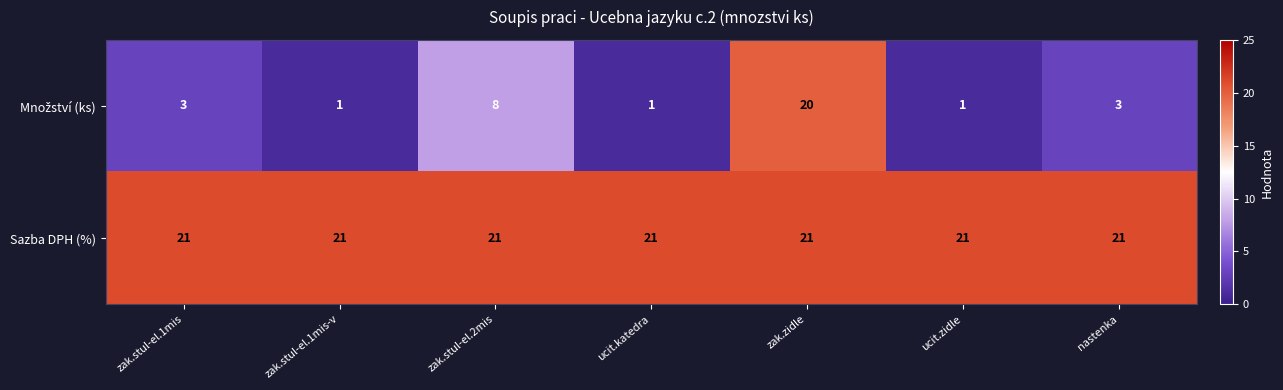

True or false: Sazba DPH (%) has a value of 8 at zak.stul-el.1mis-v.

False